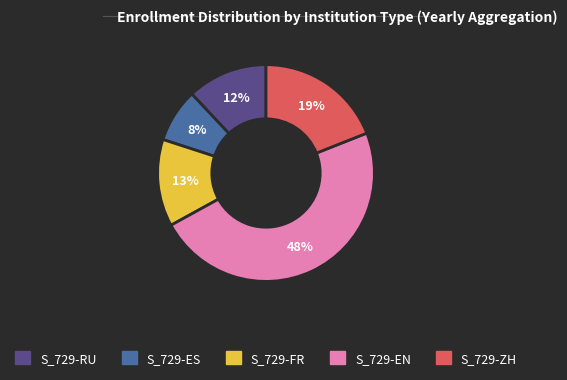

How many slices are in this pie chart?

5